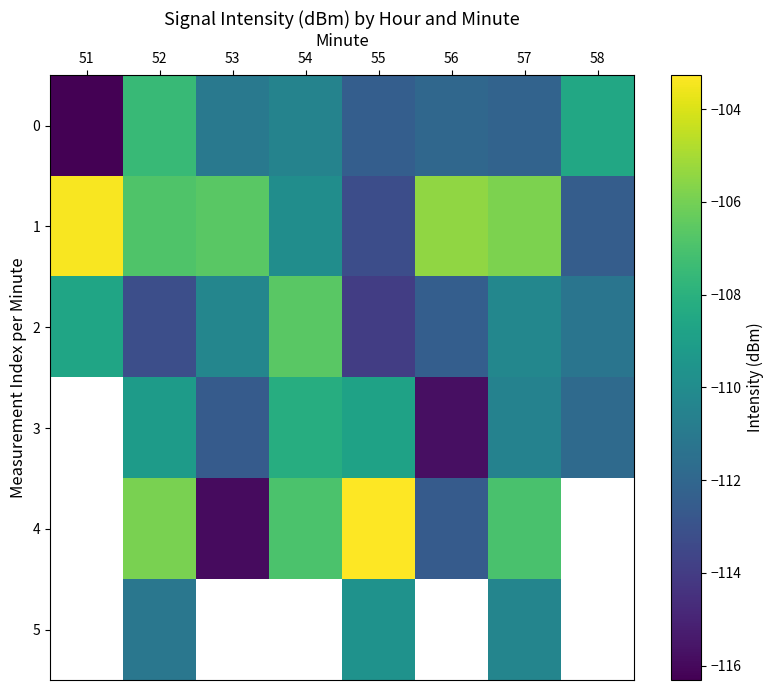

The 0 series shows -108.5 at 58. True or false?

True